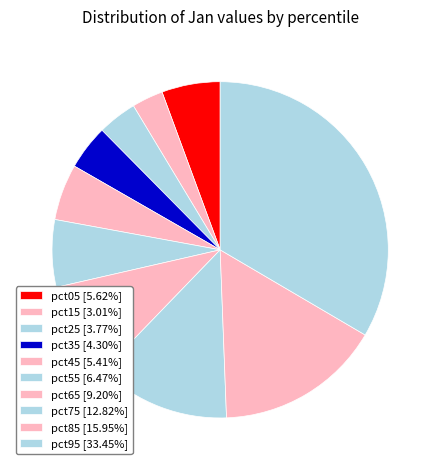

Do pct15 and pct35 together represent more than half of the pie?

No